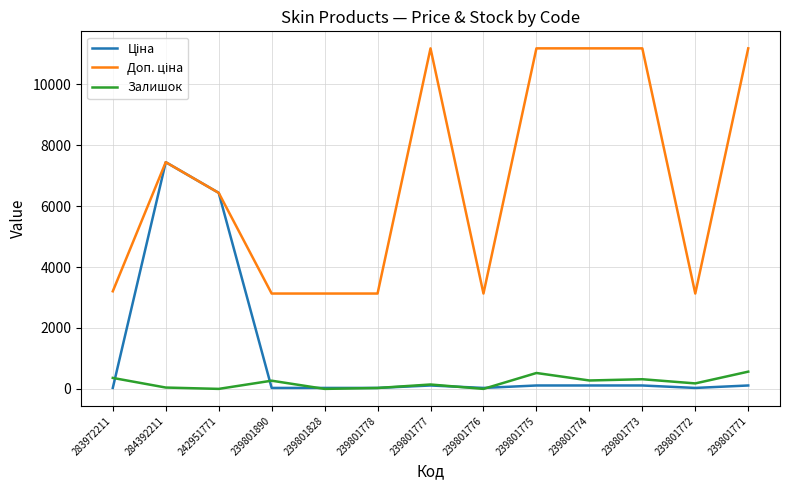

How many lines are shown in the chart?

3